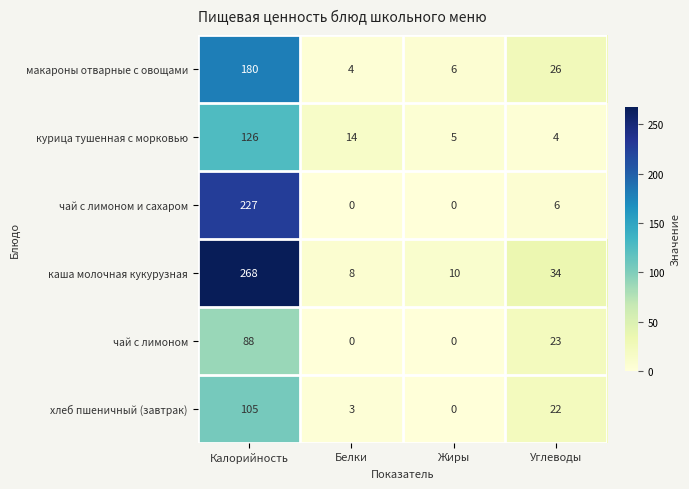

At which label does макароны отварные с овощами reach its minimum?

Белки